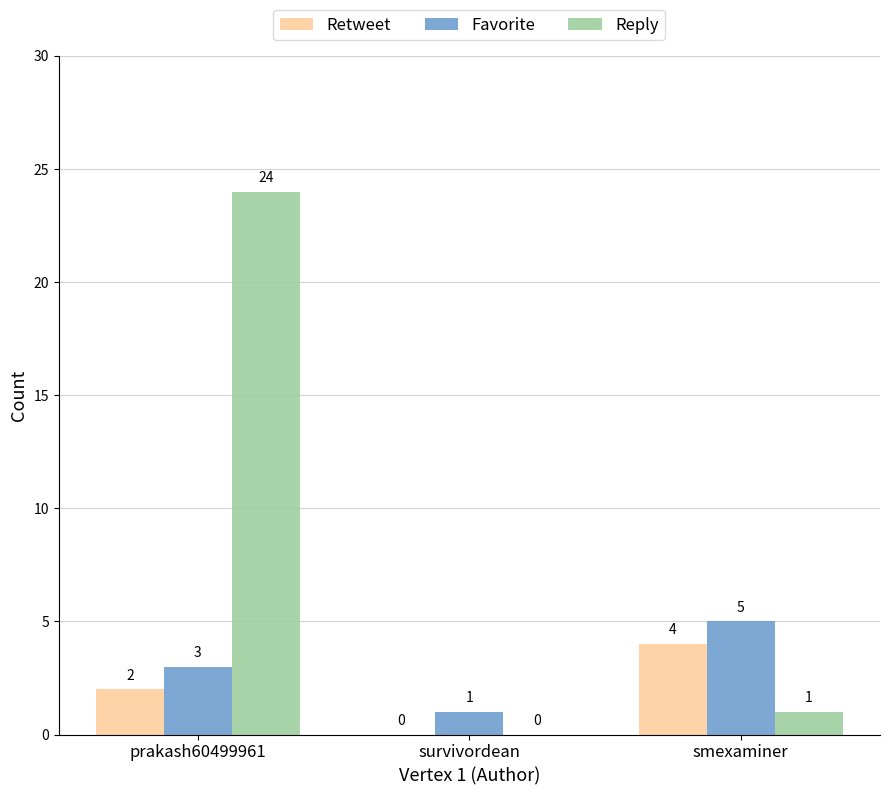

Reading left to right, extract all data points from this chart.

Retweet: prakash60499961=2	survivordean=0	smexaminer=4
Favorite: prakash60499961=3	survivordean=1	smexaminer=5
Reply: prakash60499961=24	survivordean=0	smexaminer=1